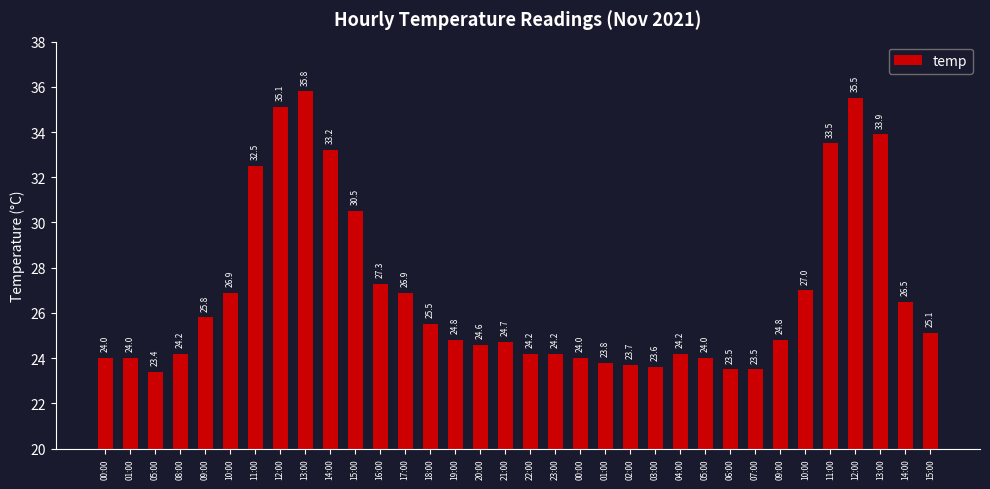

What is the change in value from 07:00 to 11:00?

+10.0